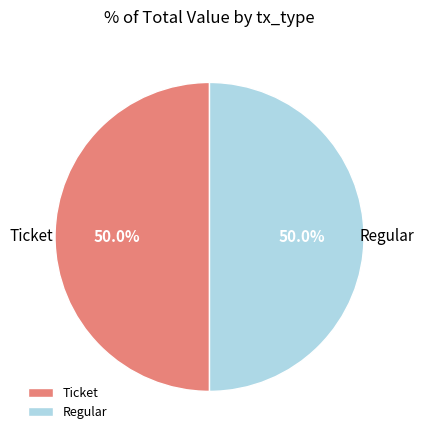

What percentage is NOT represented by Ticket?

50.0%